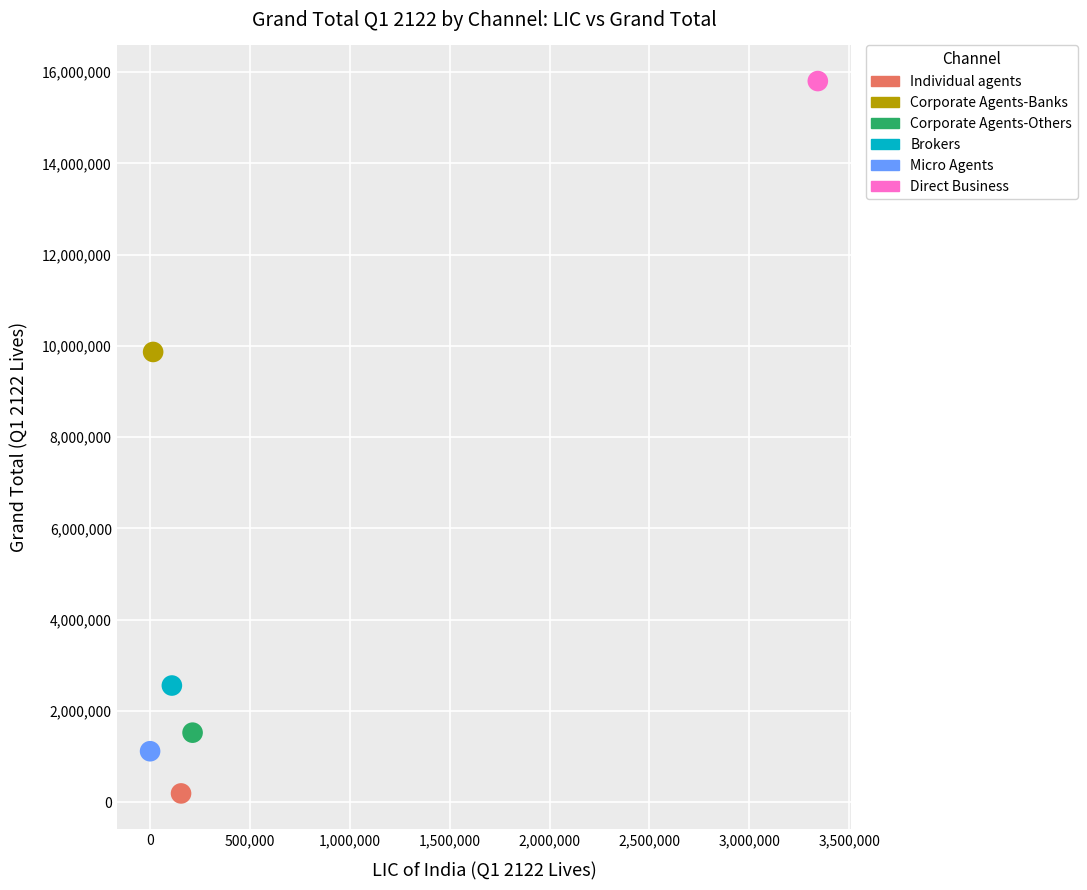

Which series reaches the maximum Y coordinate?

Direct Business